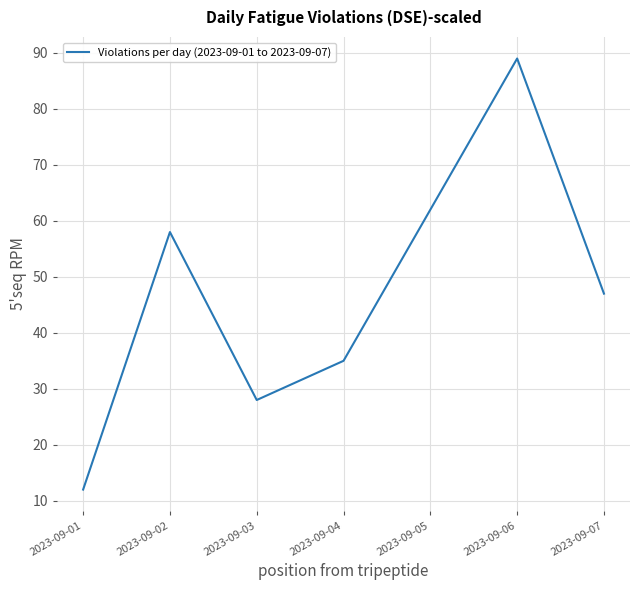

At which category does the data reach its first local peak?

2023-09-02